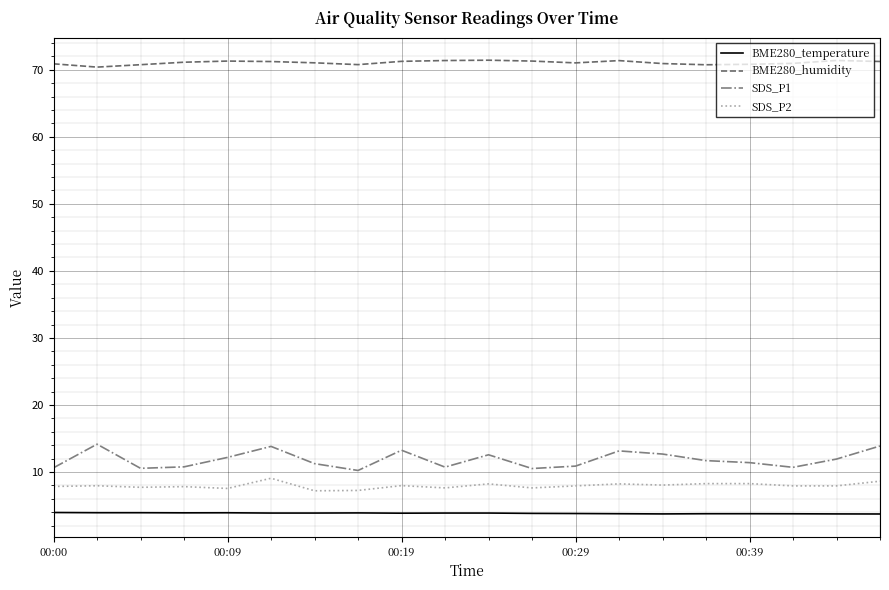

List the series in order of their peak value, highest first.

BME280_humidity, SDS_P1, SDS_P2, BME280_temperature